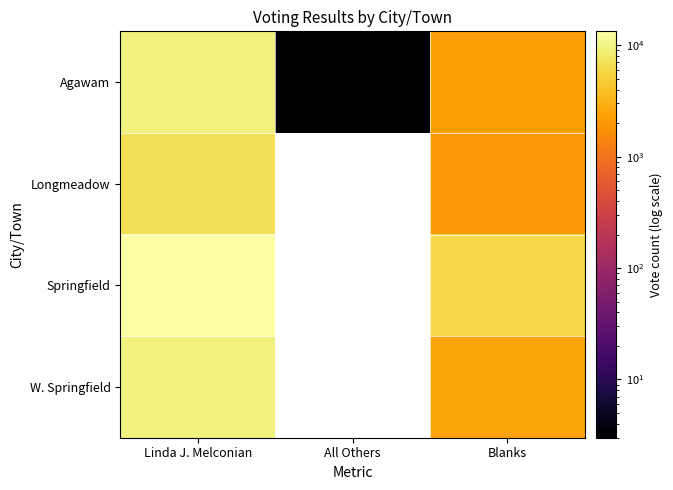

Which has a higher value, Linda J. Melconian or All Others?

Linda J. Melconian